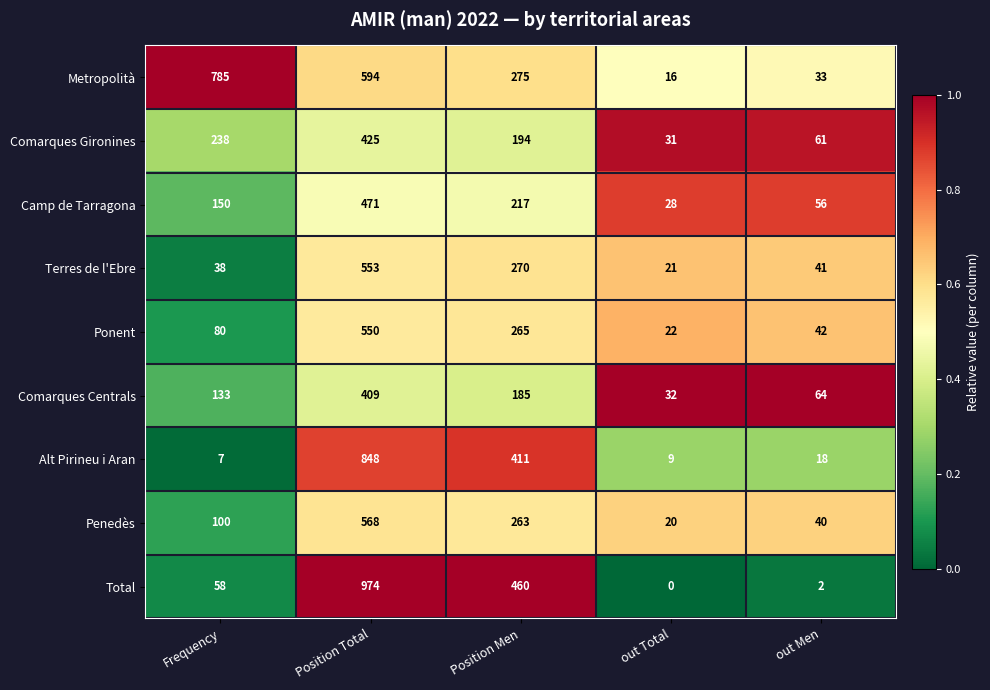

What is the lowest value of the Penedès series?

20